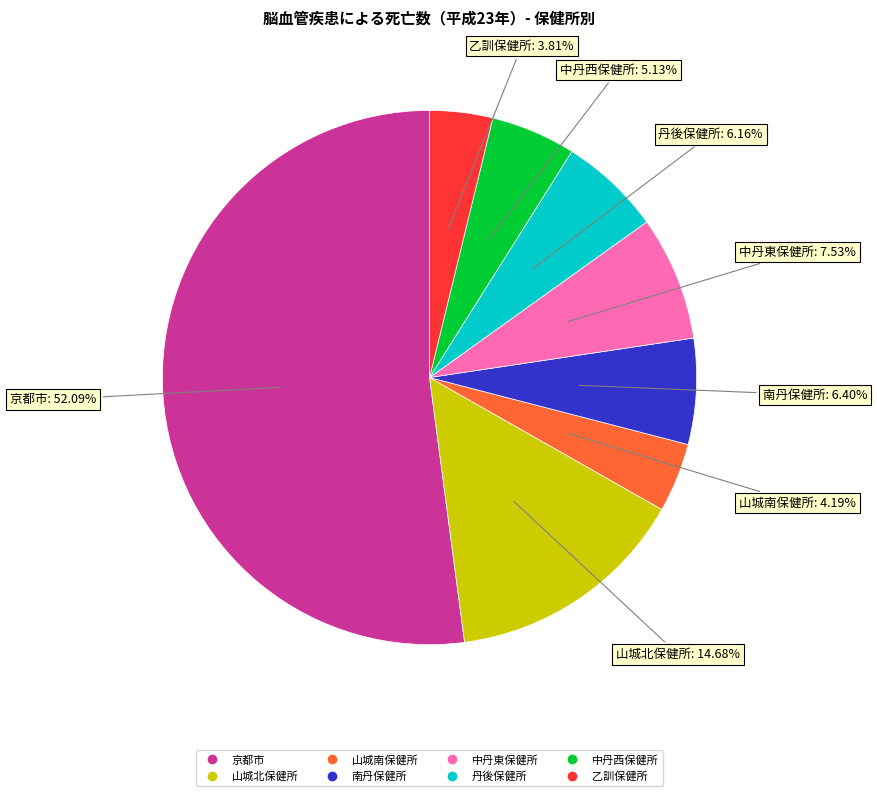

Is it true that 山城北保健所 is 15% of the pie?

True